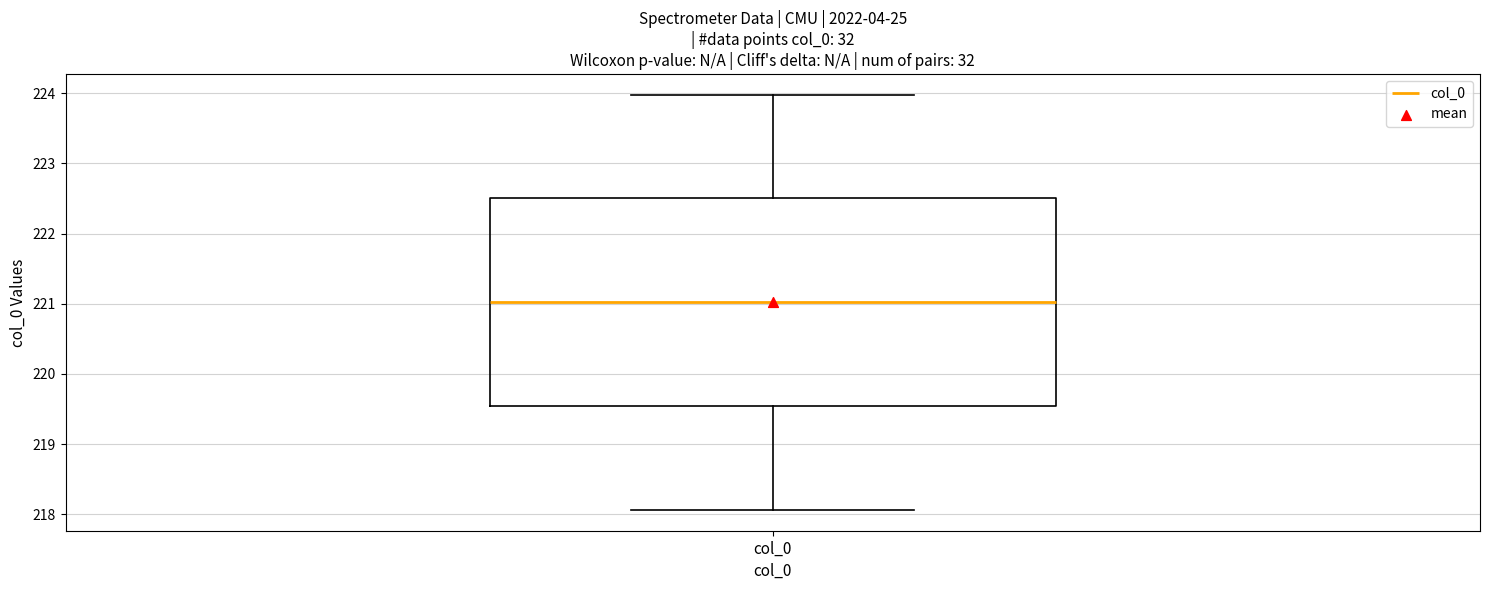

Transcribe this box plot: give where the median line is, the range the box spans, and where the two whiskers end, as read against the y-axis. The values are not printed on the chart, so give them approximately, as read against the axis.

median 221.0, box 219.5 to 222.5, whiskers 218.1 to 224.0